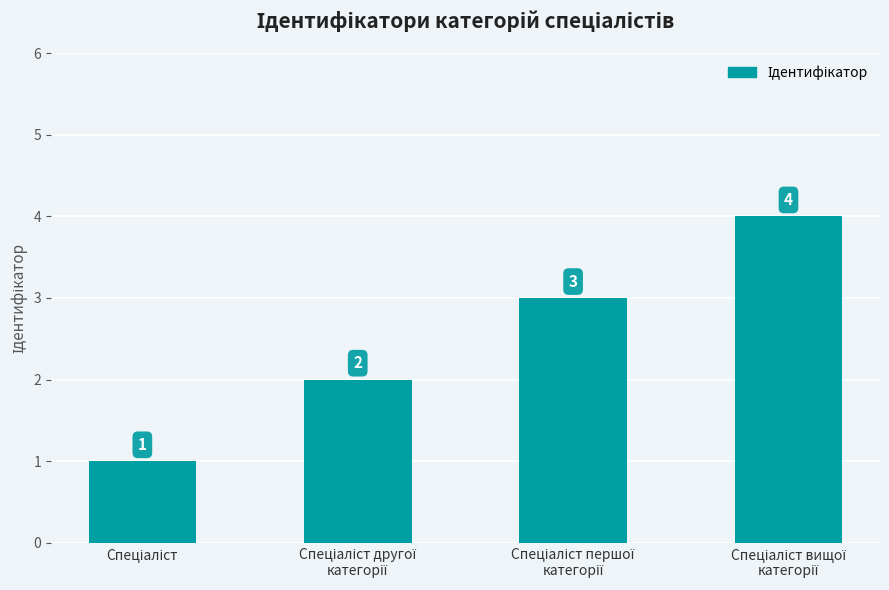

What is the value of the 1st bar from the left?

1